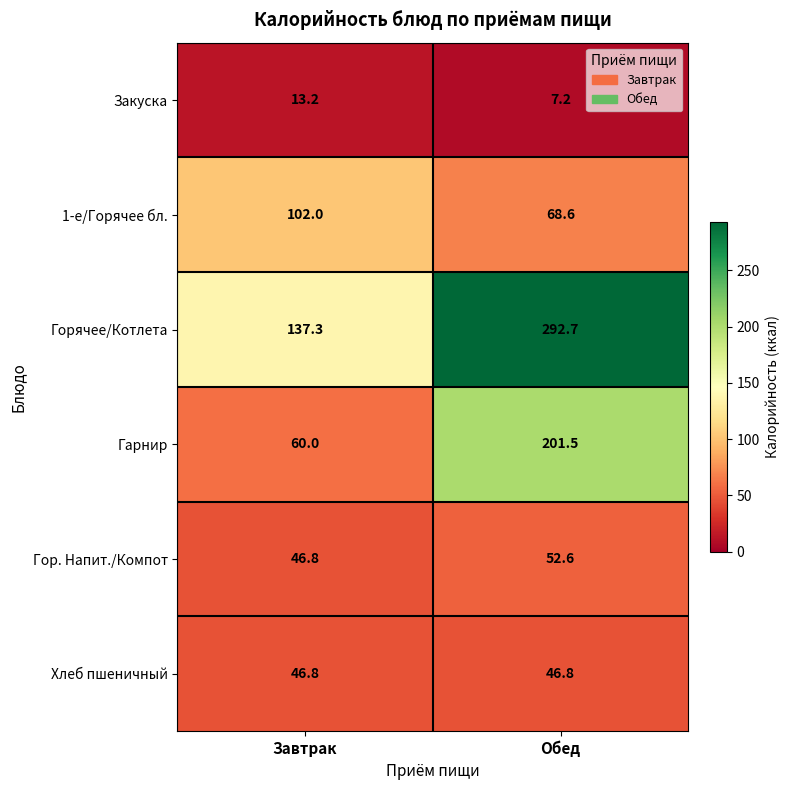

The value of Закуска at Завтрак is 6.2. True or false?

False